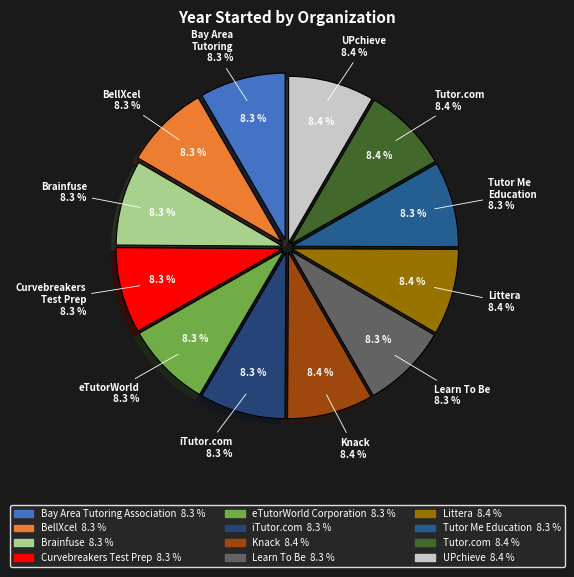

The Knack slice represents 8% of the pie. True or false?

True